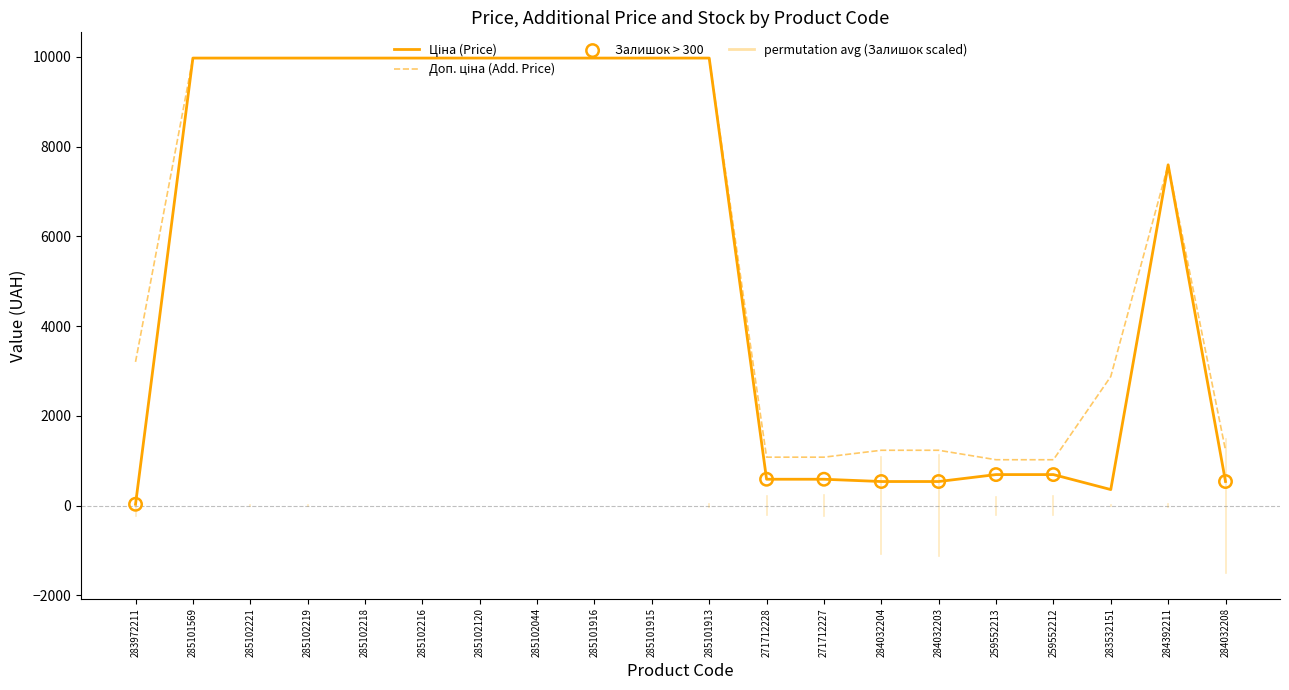

What is the total value across all series at 285101916?

19950.0